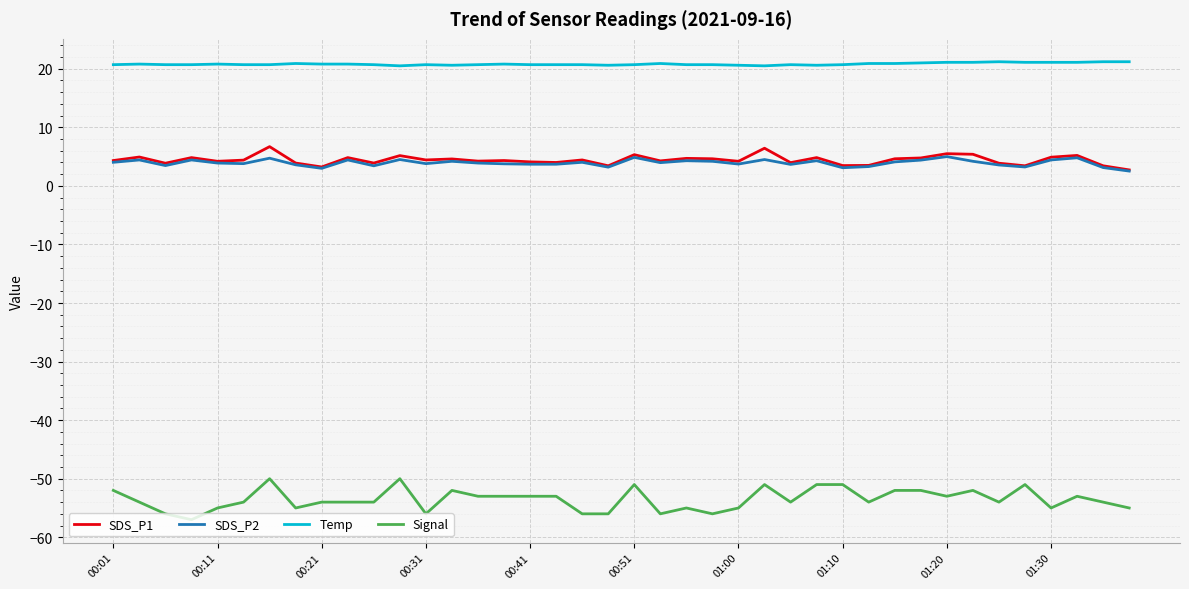

Which series has the largest total across all categories?

Temp